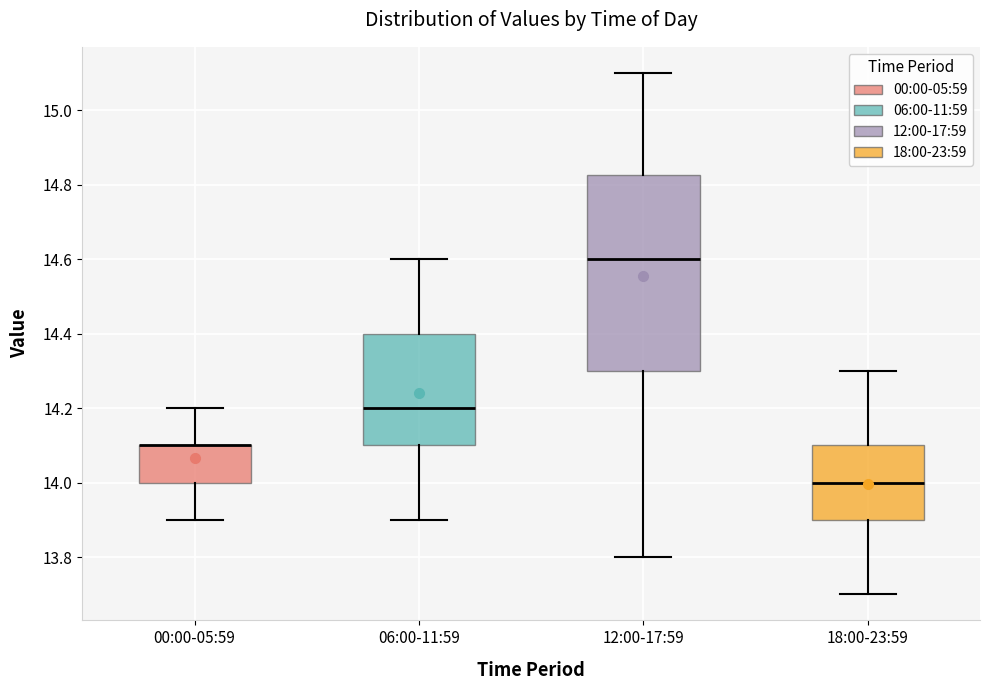

Reading left to right, transcribe this box plot: for each box, give where its median line is, the range the box spans, and where its two whiskers end, as read against the y-axis. The values are not printed on the chart, so give them approximately, as read against the axis.

00:00-05:59: median 14.10 (drawn on the box's upper edge), box 14.00 to 14.10, whiskers 13.90 to 14.20
06:00-11:59: median 14.20, box 14.10 to 14.40, whiskers 13.90 to 14.60
12:00-17:59: median 14.60, box 14.30 to 14.82, whiskers 13.80 to 15.10
18:00-23:59: median 14.00, box 13.90 to 14.10, whiskers 13.70 to 14.30